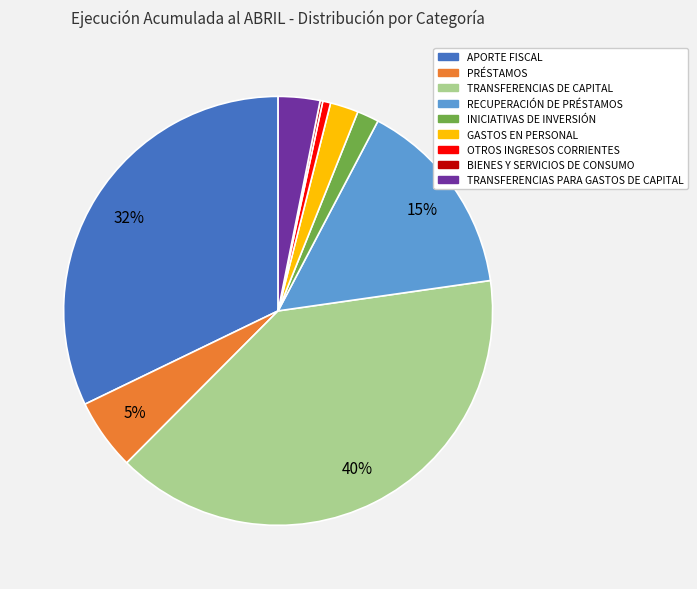

Do OTROS INGRESOS CORRIENTES and TRANSFERENCIAS PARA GASTOS DE CAPITAL together represent more than half of the pie?

No